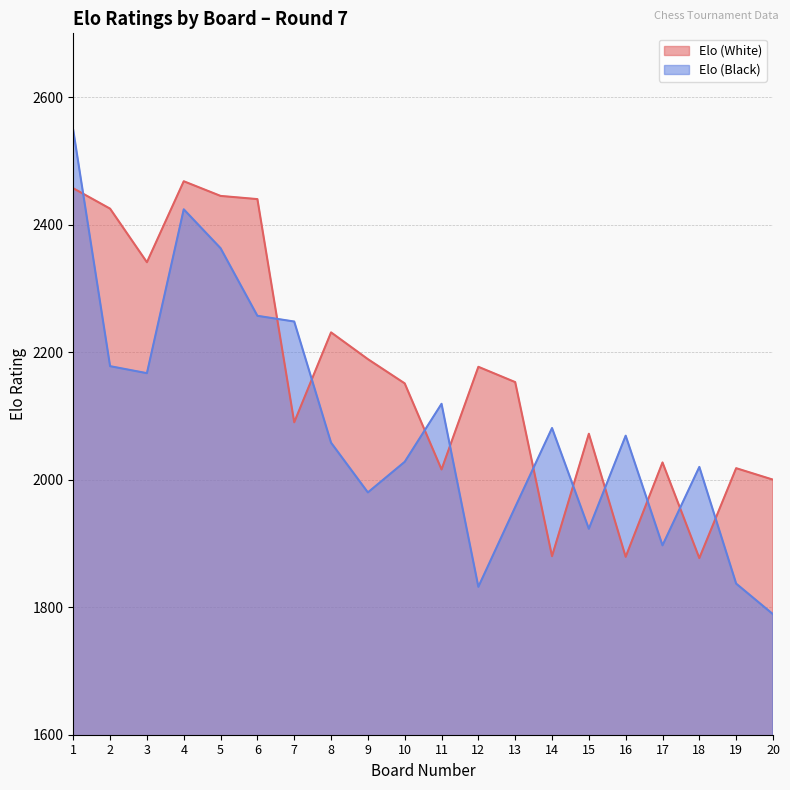

How many intersections are there between Elo (Black) and Elo (White)?

11